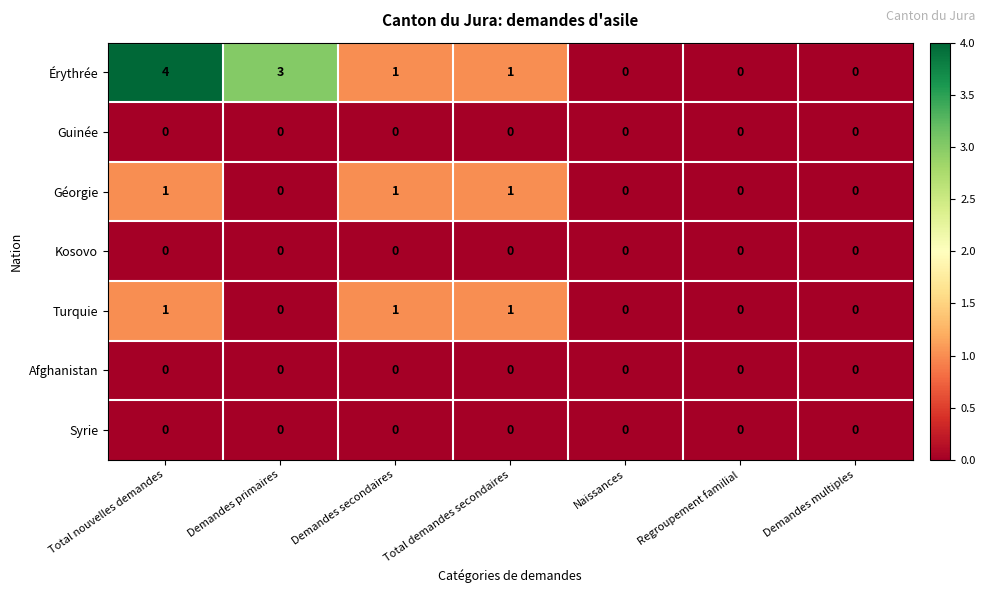

Which series has the largest total across all categories?

Érythrée